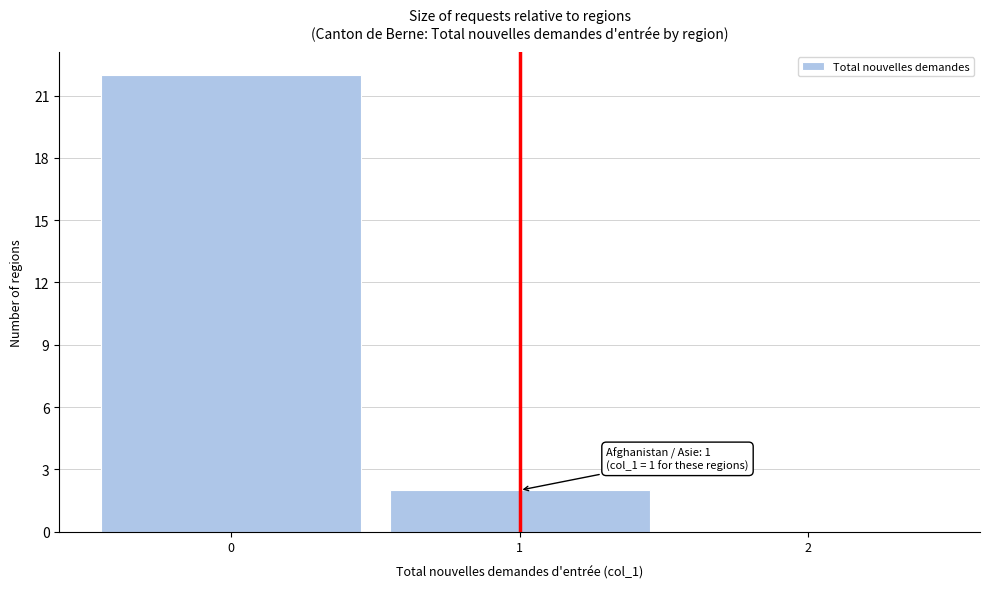

Which range on the x-axis has the tallest bar?

-0.5 to 0.5